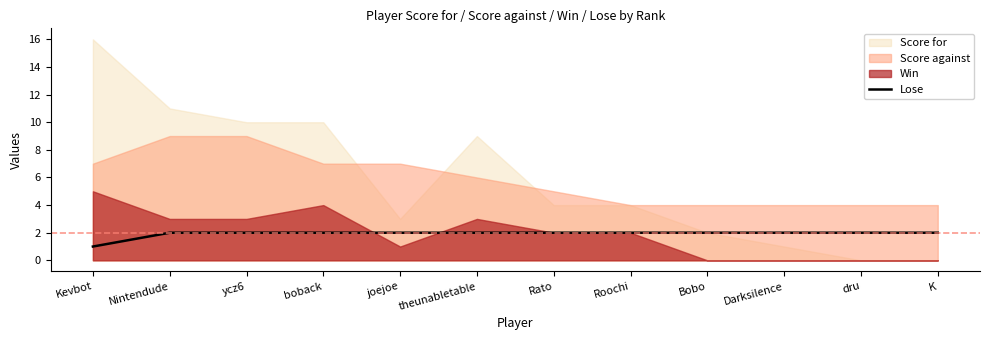

At which label is the value closest to 1?

Kevbot